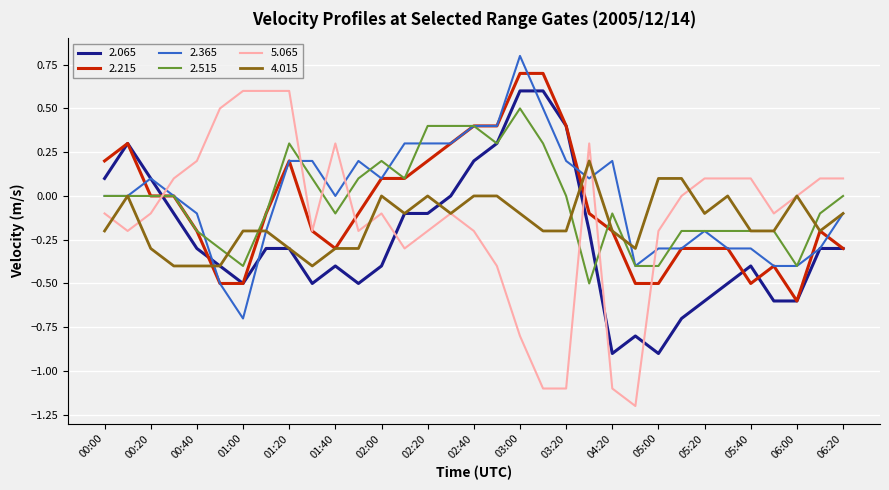

What is the greatest value displayed?

0.8